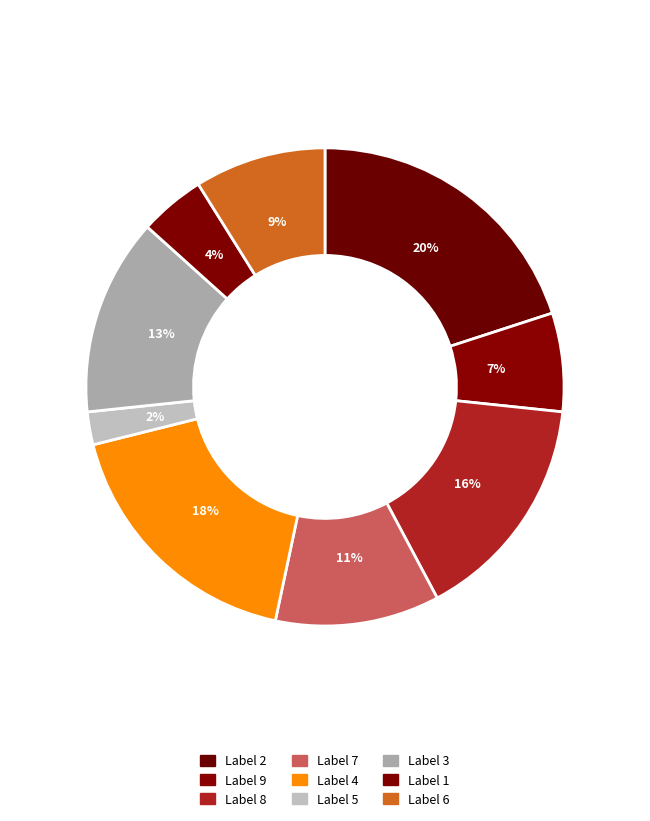

How many slices are in this pie chart?

9